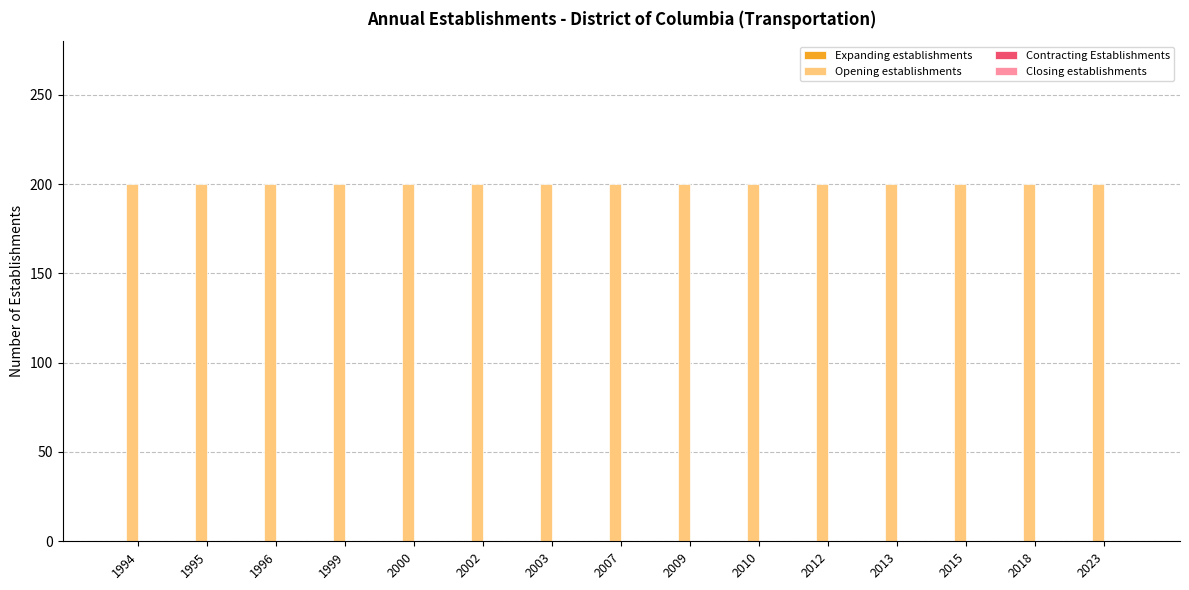

The Expanding establishments series shows 0 at 2003. True or false?

True